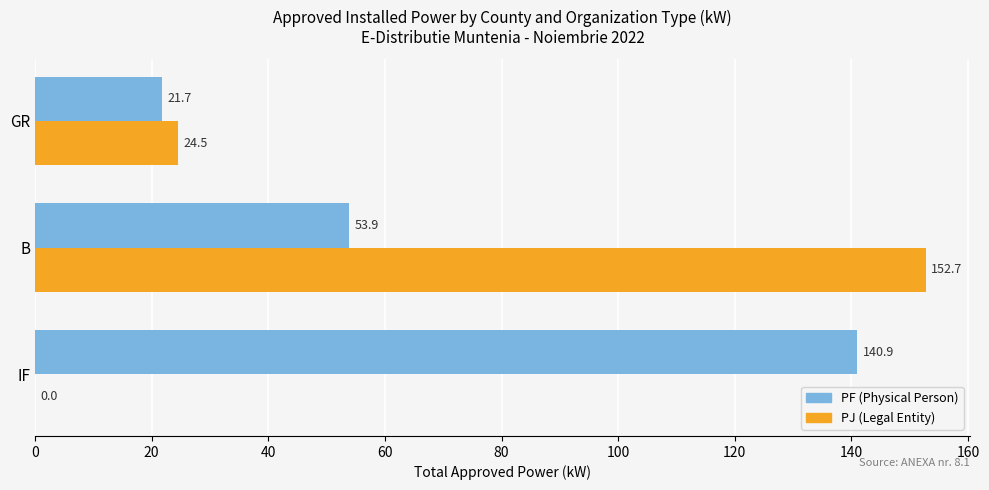

Between B and GR, which series saw the biggest shift?

PJ (Legal Entity)